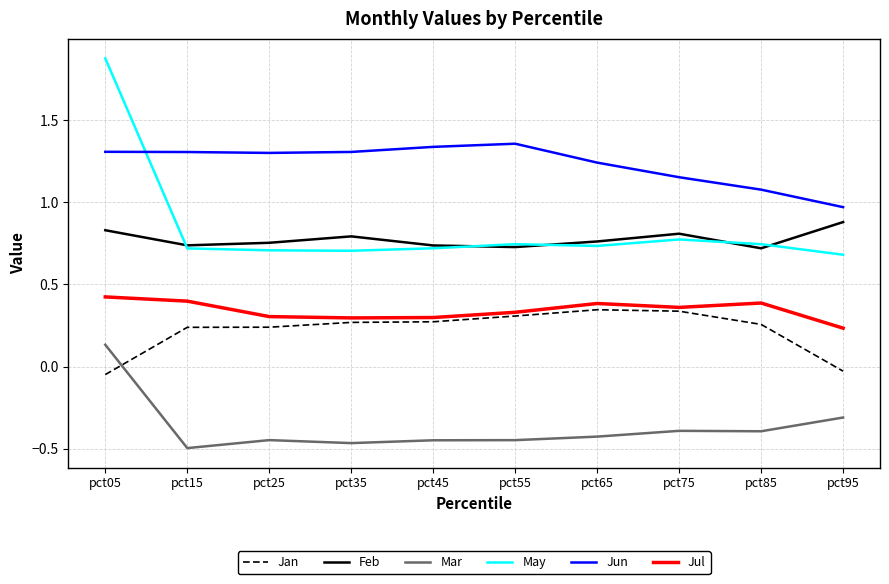

What is the maximum value shown in the chart?

1.9